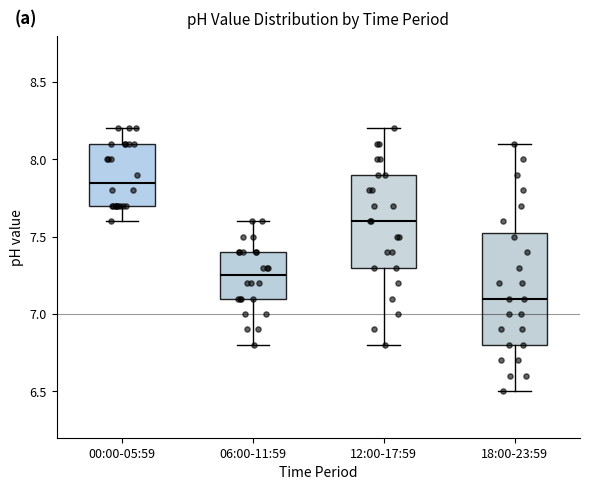

Reading left to right, transcribe this box plot: for each box, give where its median line is, the range the box spans, and where its two whiskers end, as read against the y-axis. The values are not printed on the chart, so give them approximately, as read against the axis.

00:00-05:59: median 7.85, box 7.70 to 8.10, whiskers 7.60 to 8.20
06:00-11:59: median 7.25, box 7.10 to 7.40, whiskers 6.80 to 7.60
12:00-17:59: median 7.60, box 7.30 to 7.90, whiskers 6.80 to 8.20
18:00-23:59: median 7.10, box 6.80 to 7.55, whiskers 6.50 to 8.10